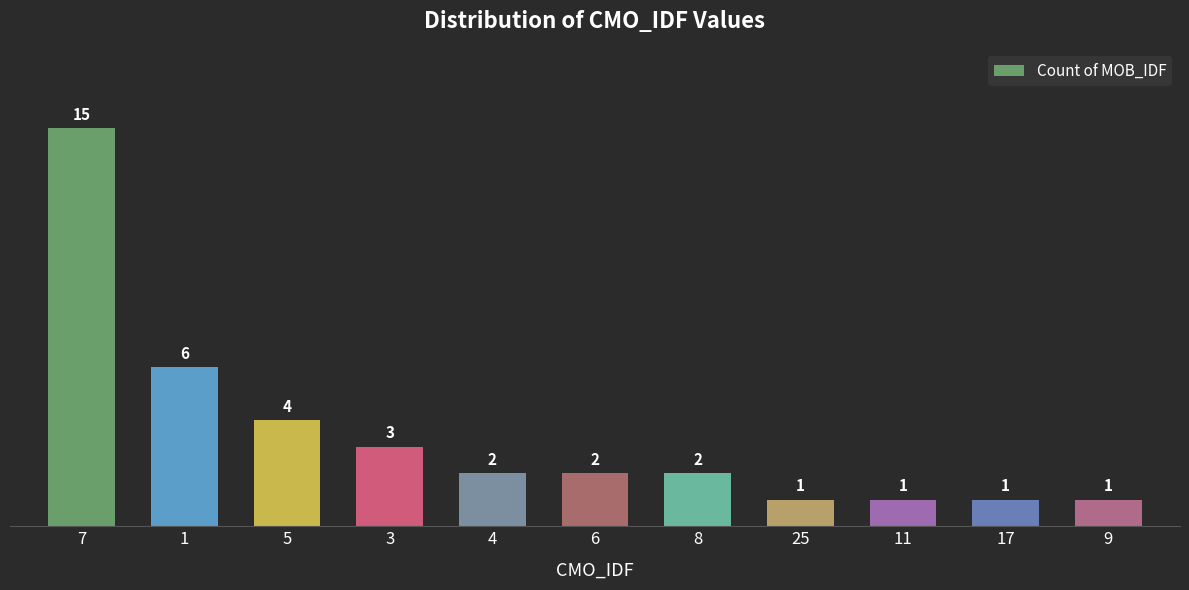

What is the change in value from 1 to 25?

-5